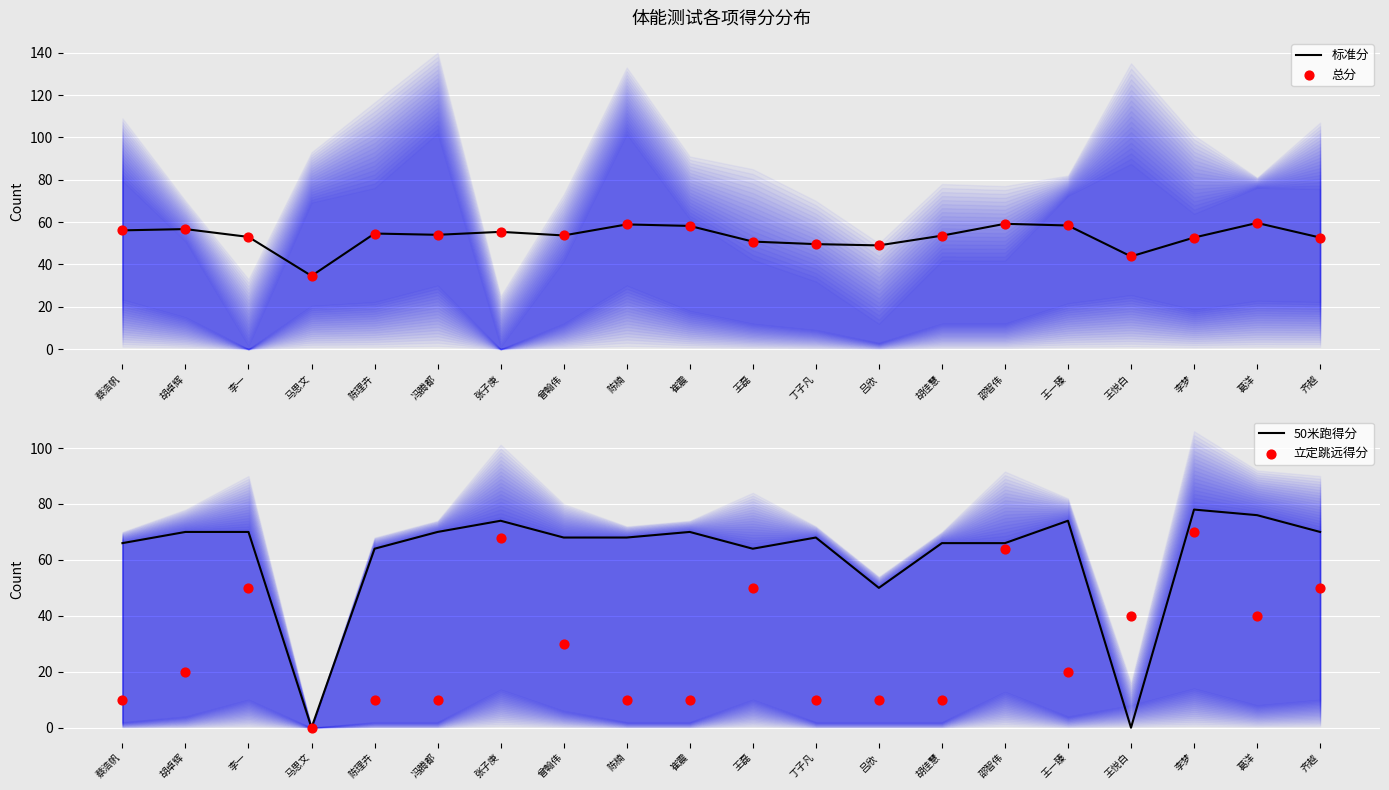

Is the value of 立定跳远得分 at 王悦白 greater than the value of 50米跑得分 at 王磊?

No